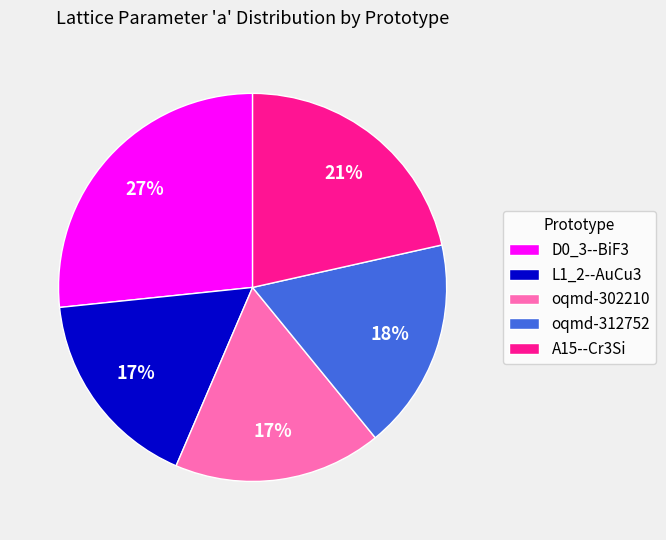

To the nearest percent, what percentage of the pie is oqmd-302210?

17%